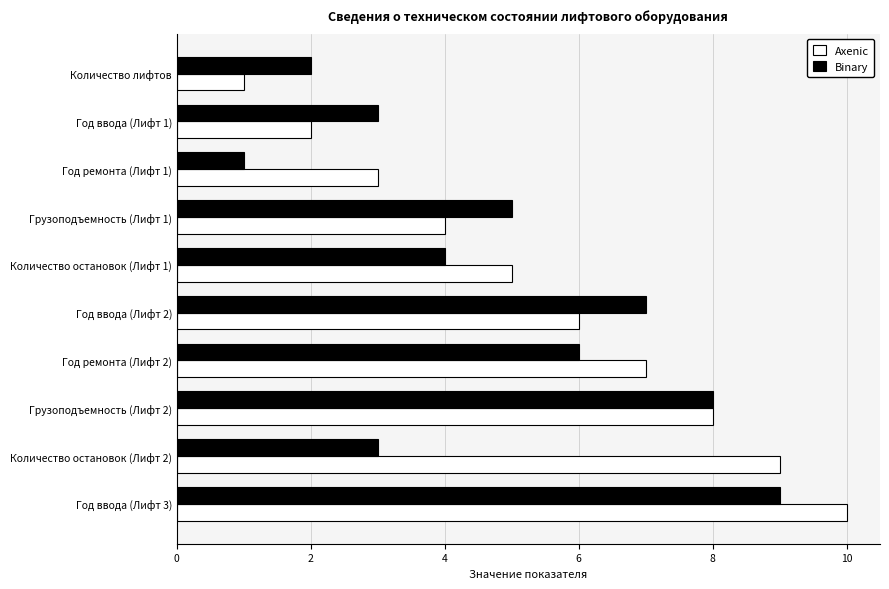

Which series has the largest total across all categories?

Axenic